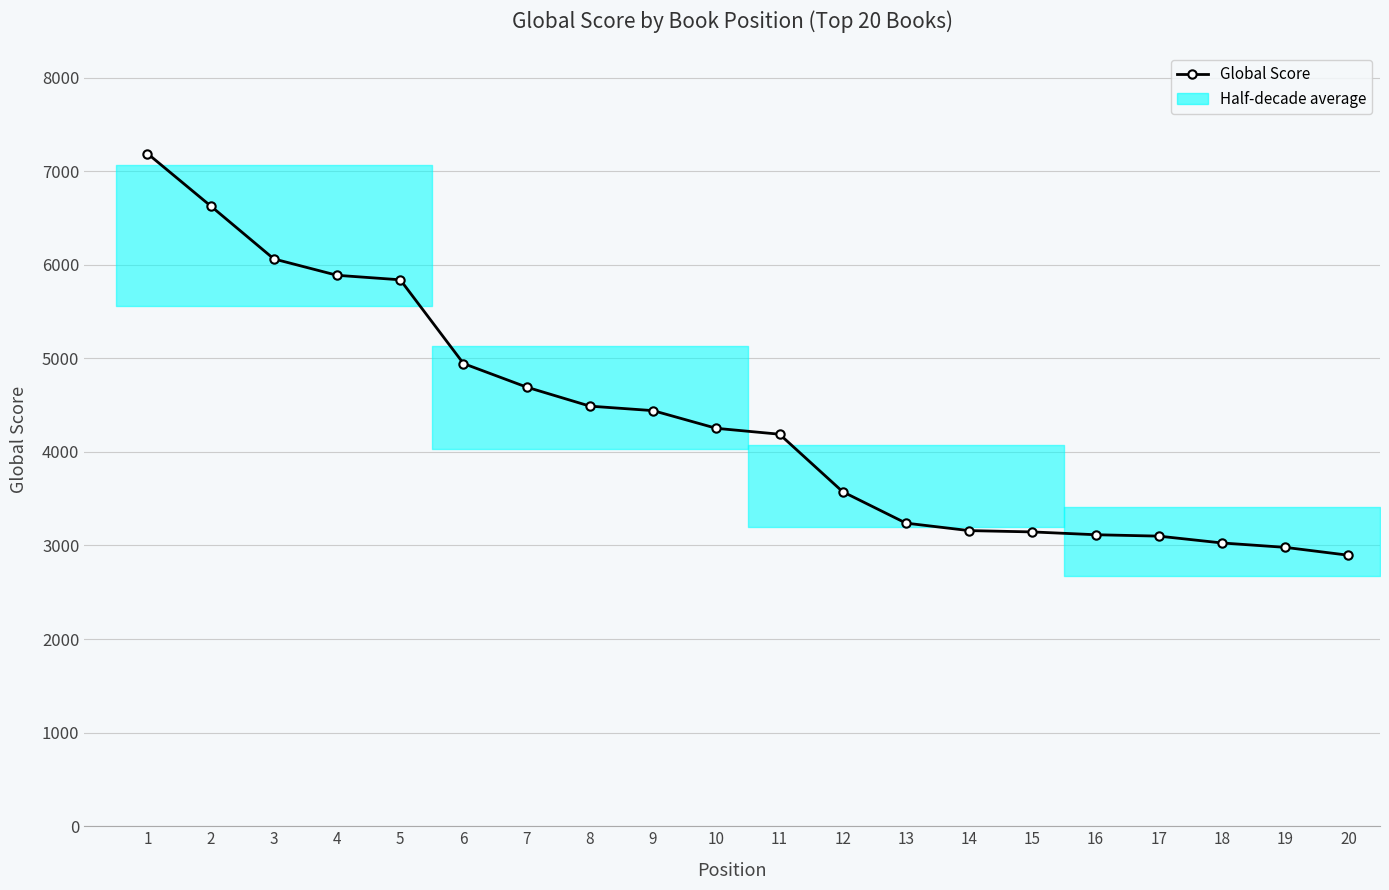

The value at 11 is 1586. True or false?

False